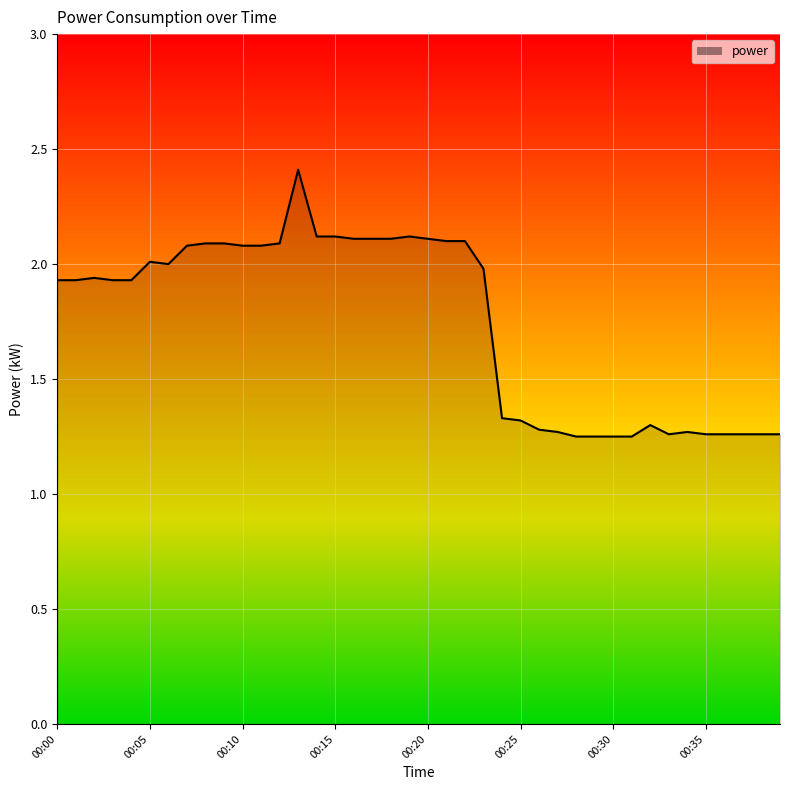

What is the maximum value shown in the chart?

2.4